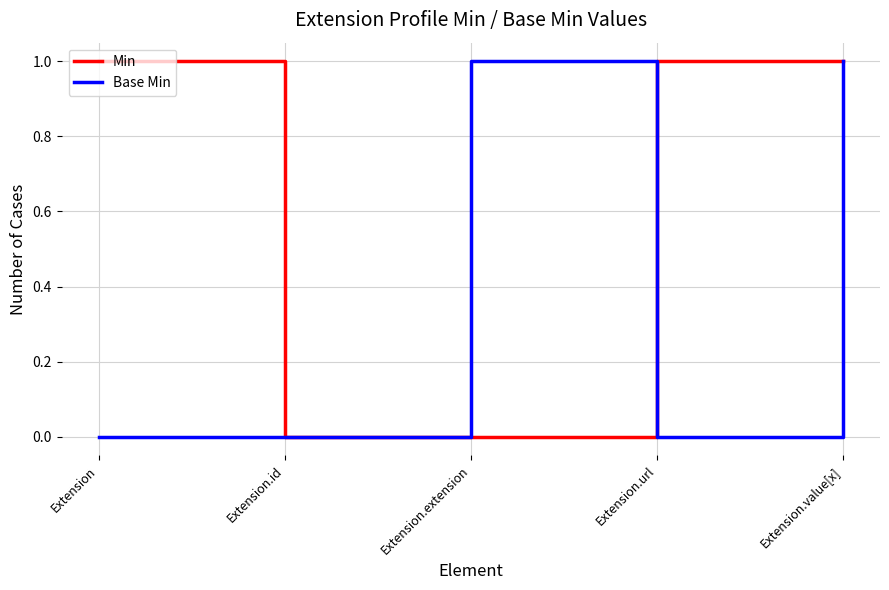

Reading left to right, transcribe all the data shown in this chart.

Min: 1	0	0	1	1
Base Min: 0	0	1	0	1